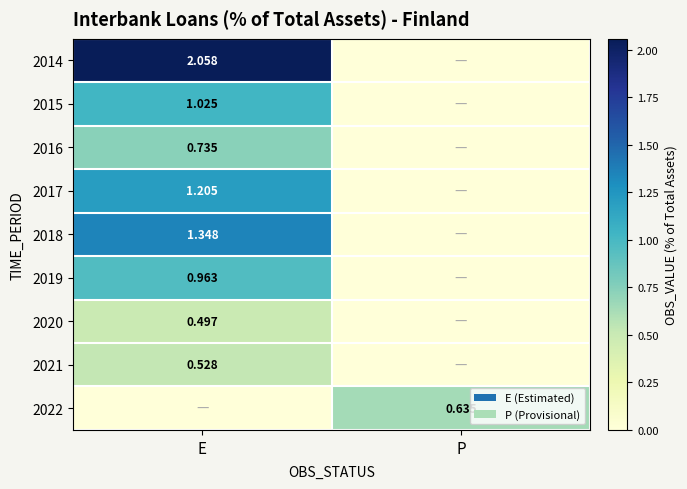

Which category has the highest value in the 2015 series?

E